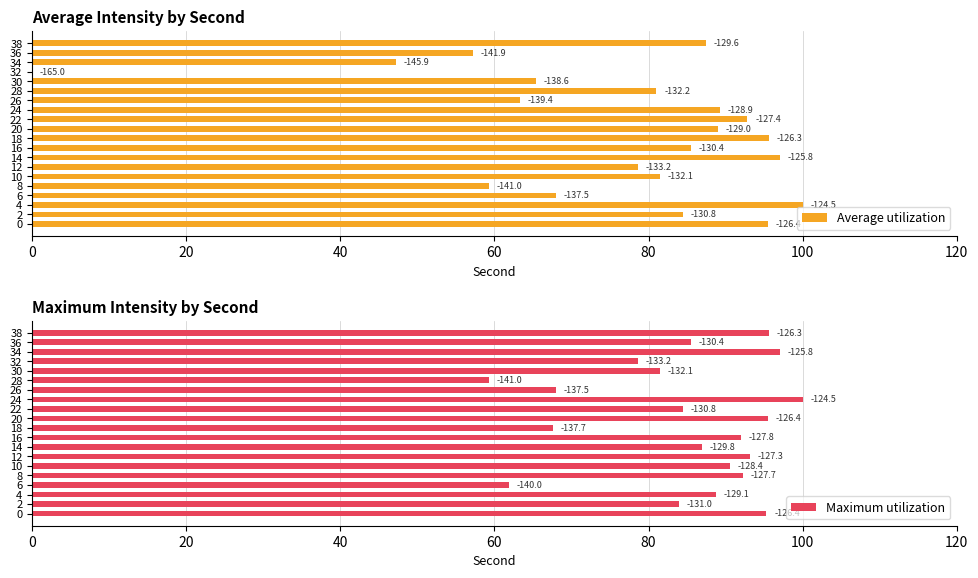

List the series in order of their overall mean, highest first.

Maximum utilization, Average utilization